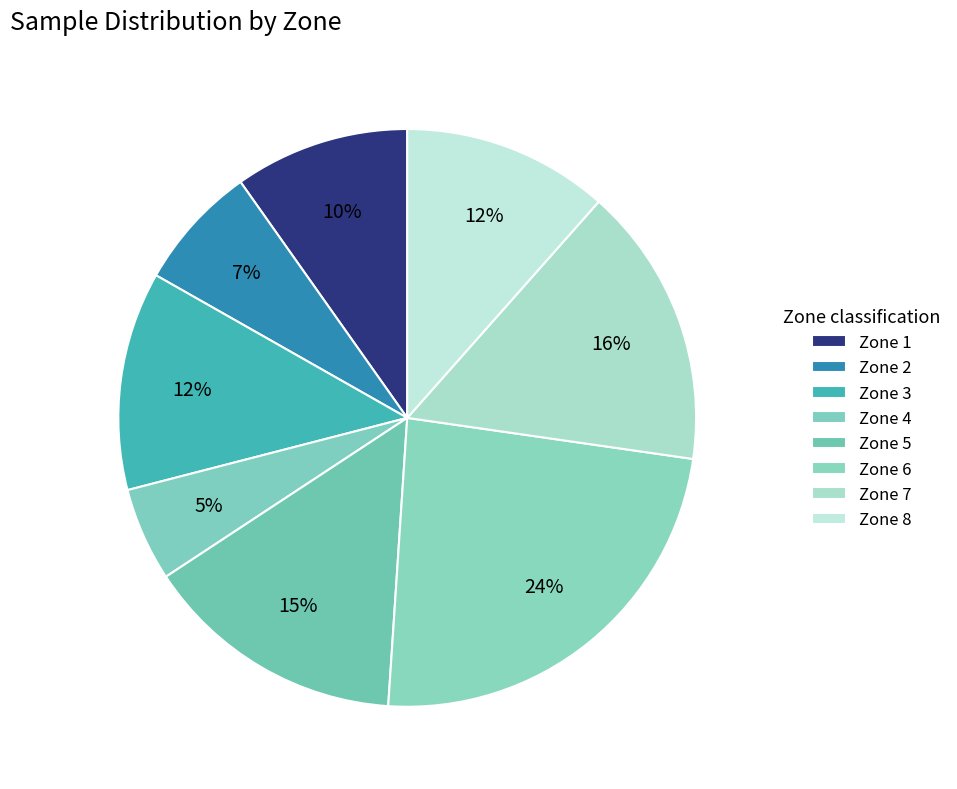

Count the number of slices in the pie.

8